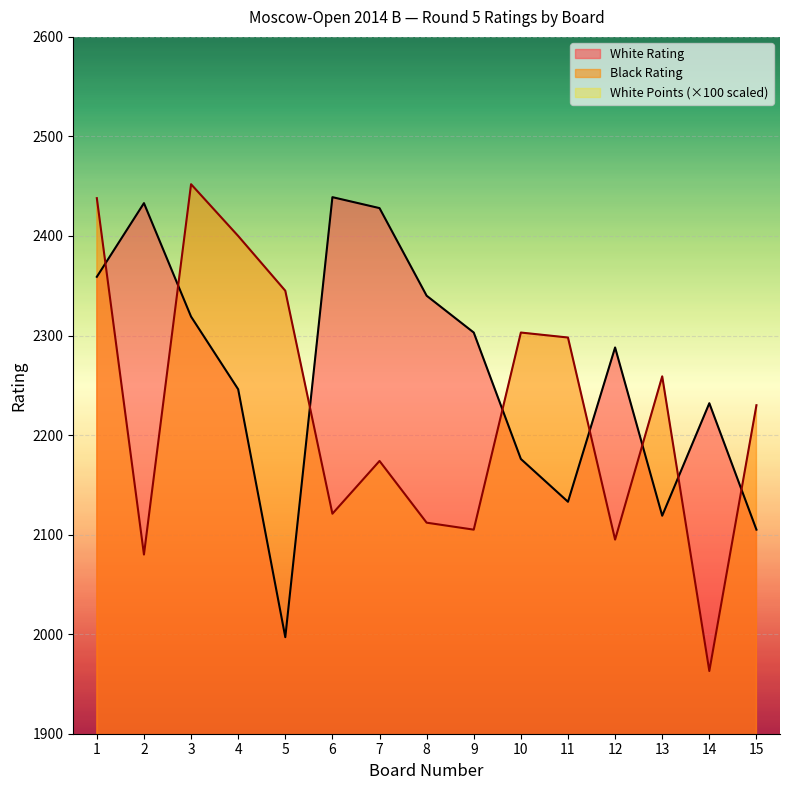

Where do White Rating and Black Rating first cross each other?

1 and 2